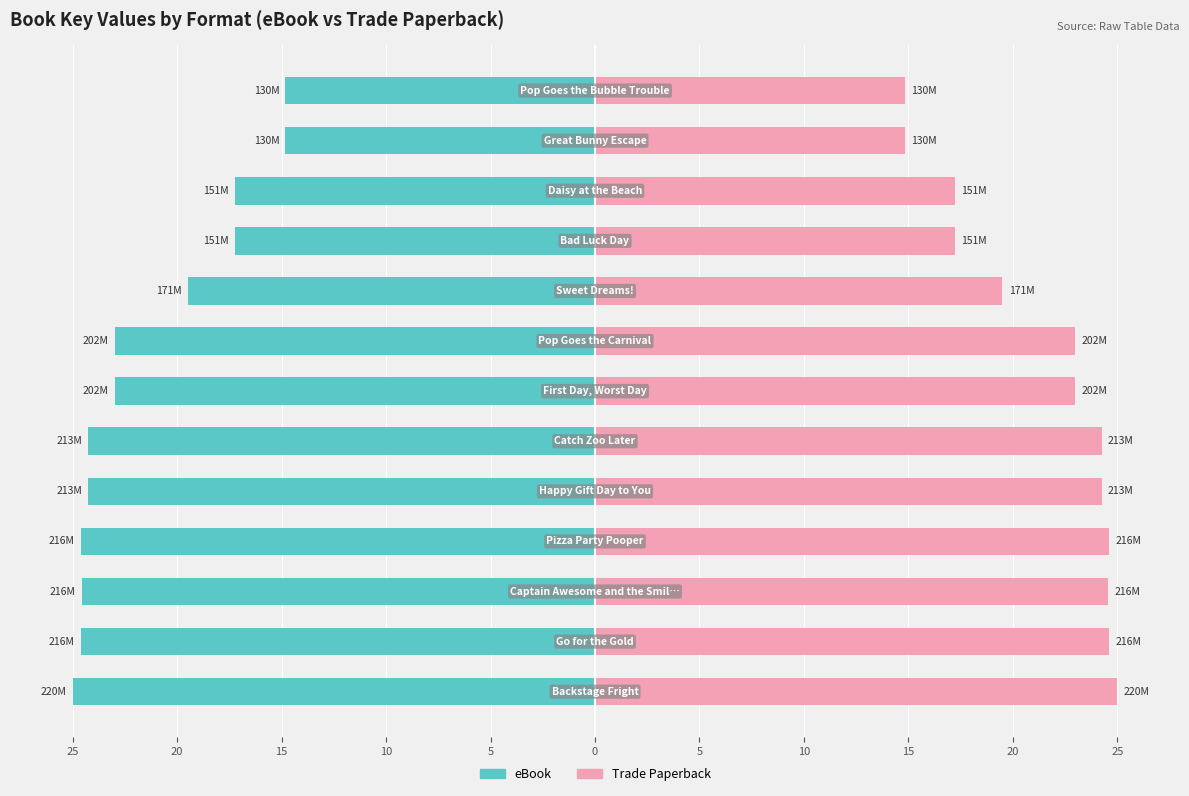

Reading left to right, transcribe all the data shown in this chart.

eBook: -25.0	-24.6	-24.6	-24.6	-24.2	-24.2	-23.0	-23.0	-19.5	-17.2	-17.2	-14.8	-14.8
Trade Paperback: 25.0	24.6	24.6	24.6	24.2	24.2	23.0	23.0	19.5	17.2	17.2	14.8	14.8